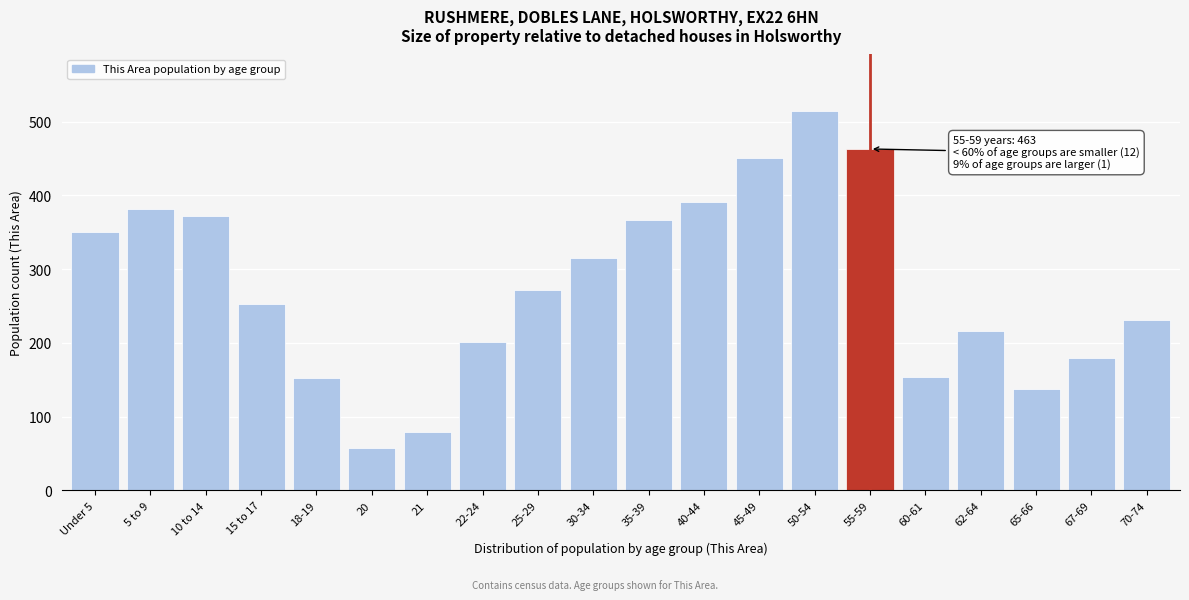

What is the difference between the second highest and minimum values?

406